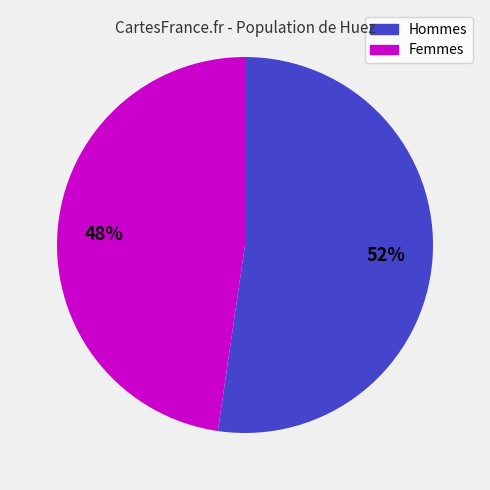

Is there a majority slice in this chart?

Yes